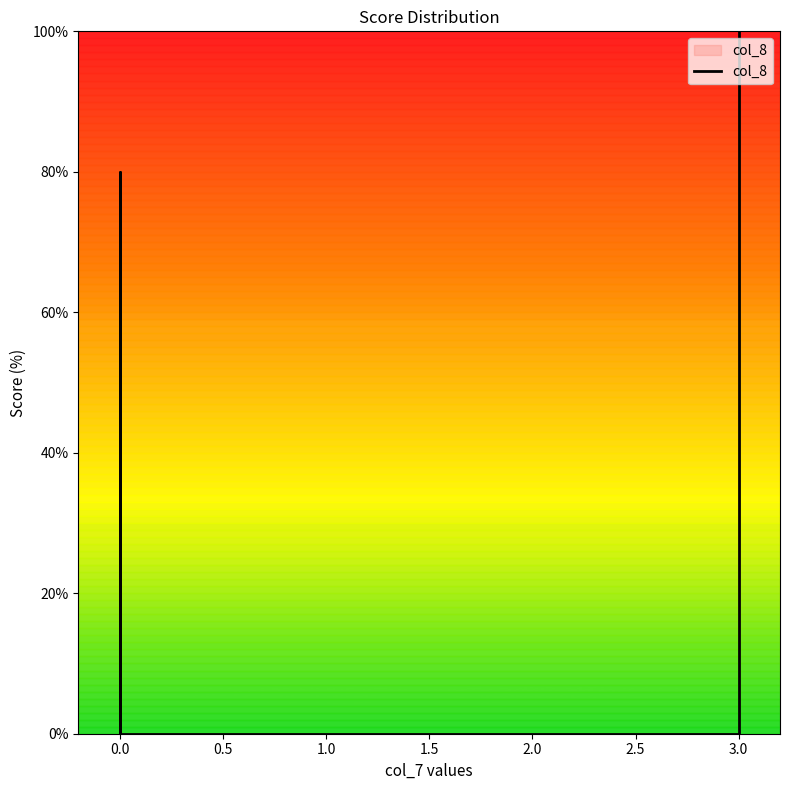

How many lines are shown in the chart?

1